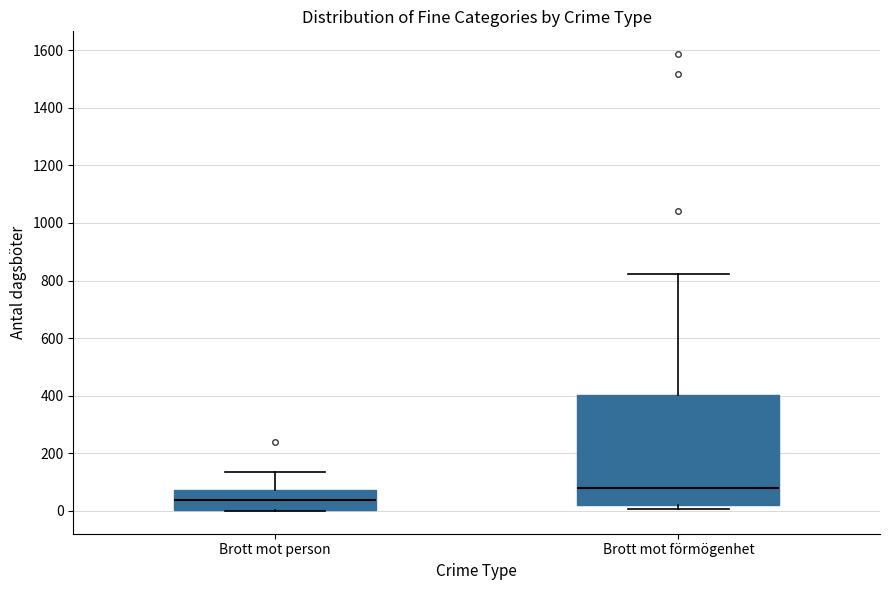

Comparing the boxes themselves (not the whiskers), which one is the tallest?

Brott mot förmögenhet